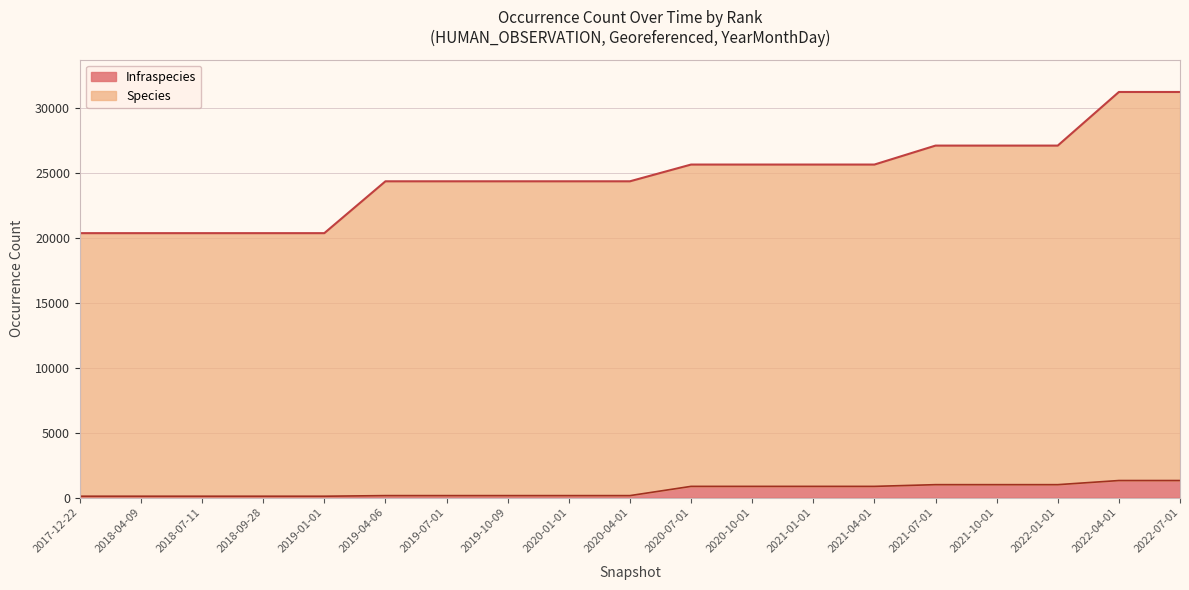

What is the difference between the second highest and minimum values in the Species series?

9669